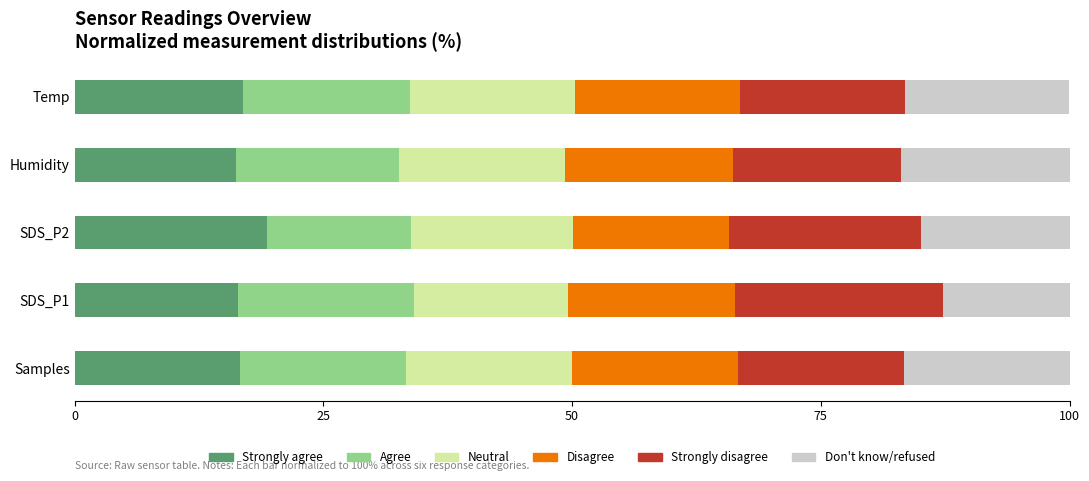

Is it true that Strongly agree equals 16.9 at Temp?

True